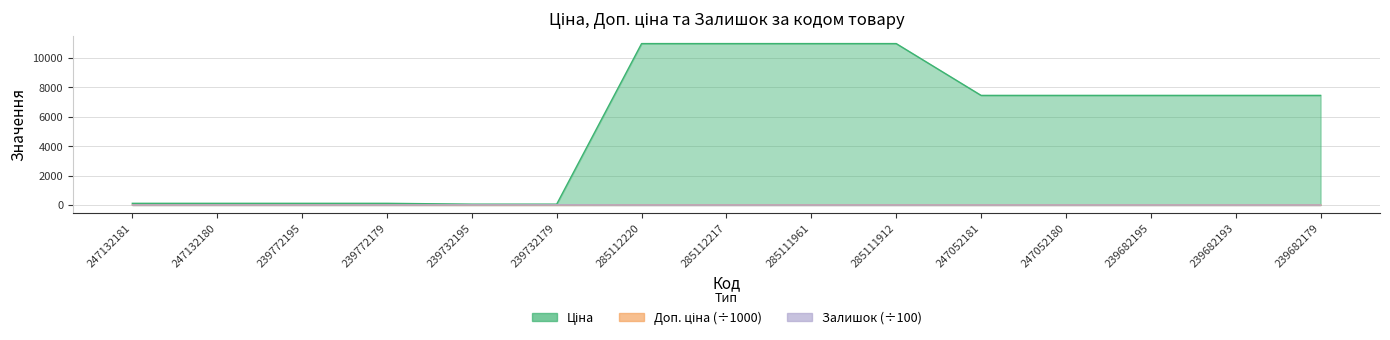

Which has a higher value, 247052180 or 239682179?

247052180